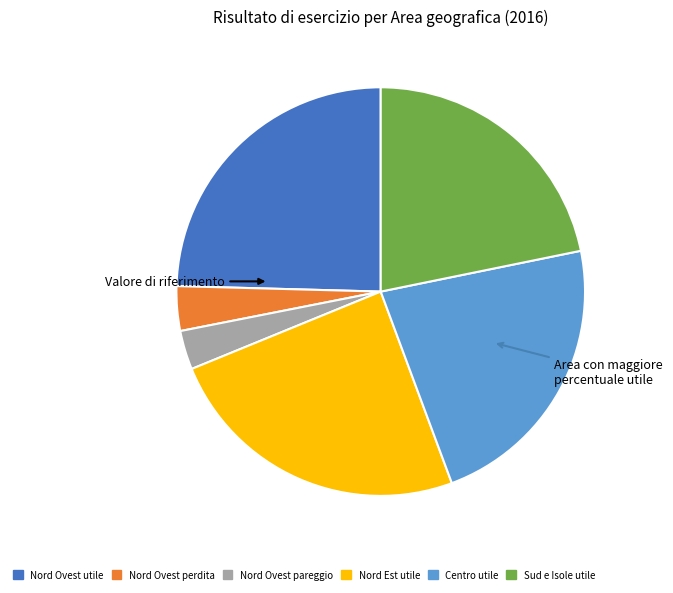

Is there a majority slice in this chart?

No